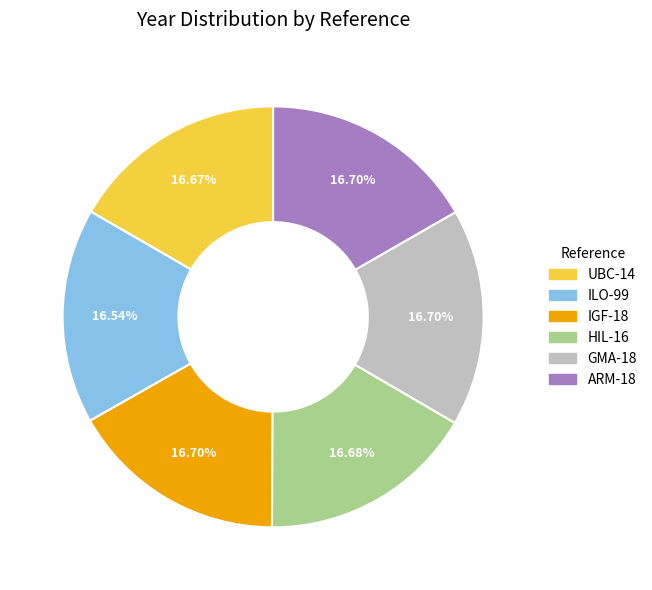

Approximately how many times larger is the value at UBC-14 compared to IGF-18?

1.0